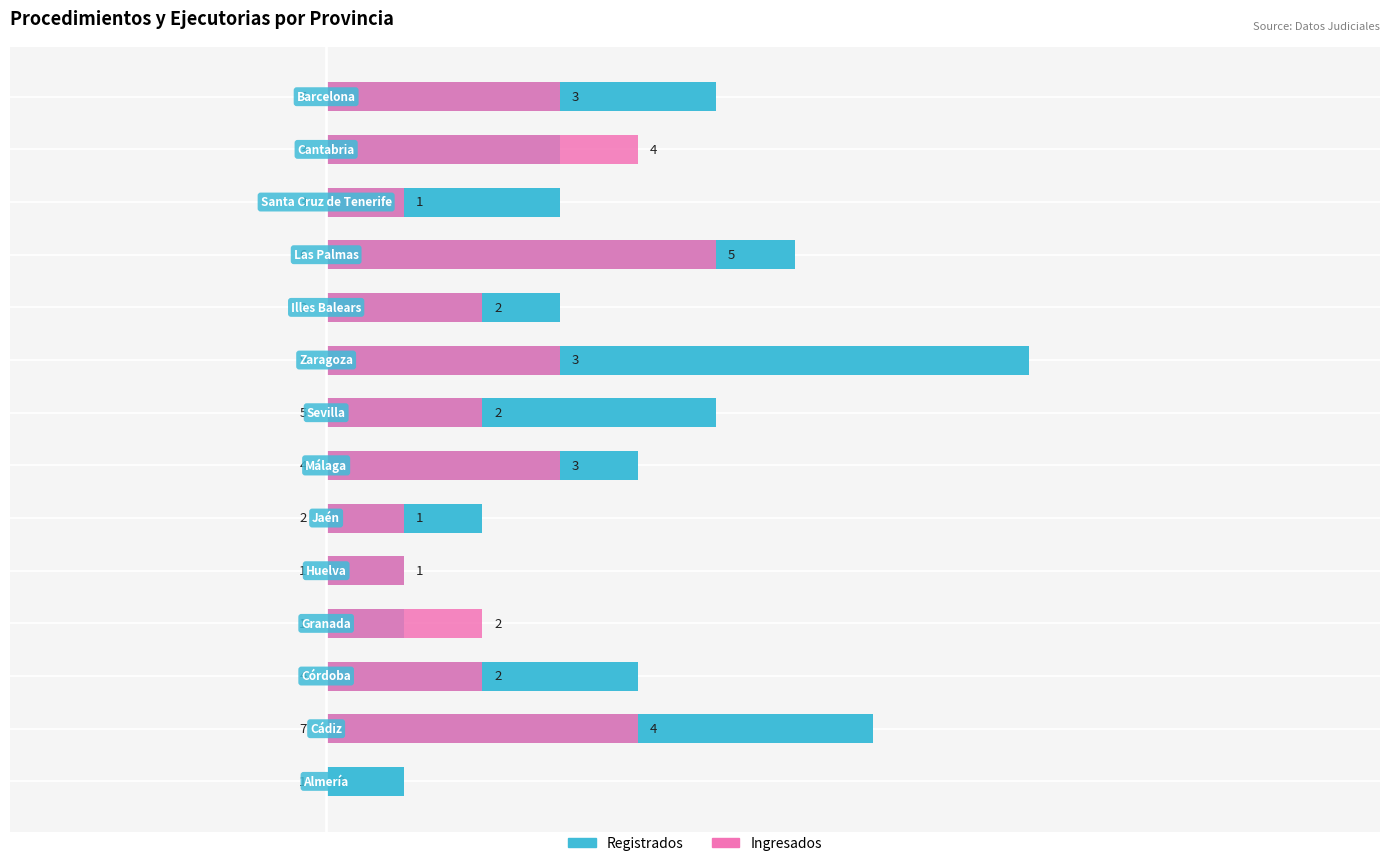

Which series has the largest total across all categories?

Registrados